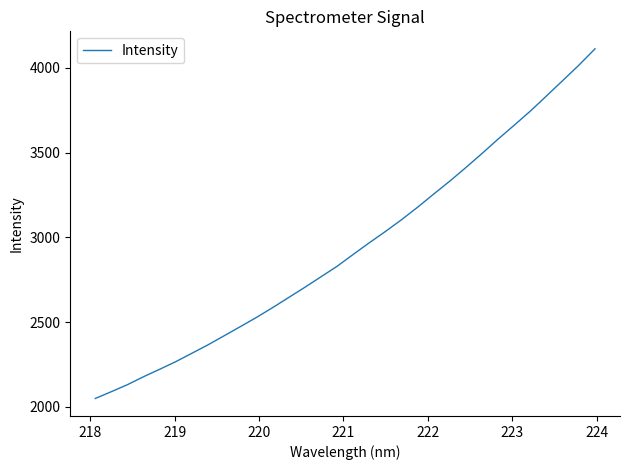

How many lines are shown in the chart?

1